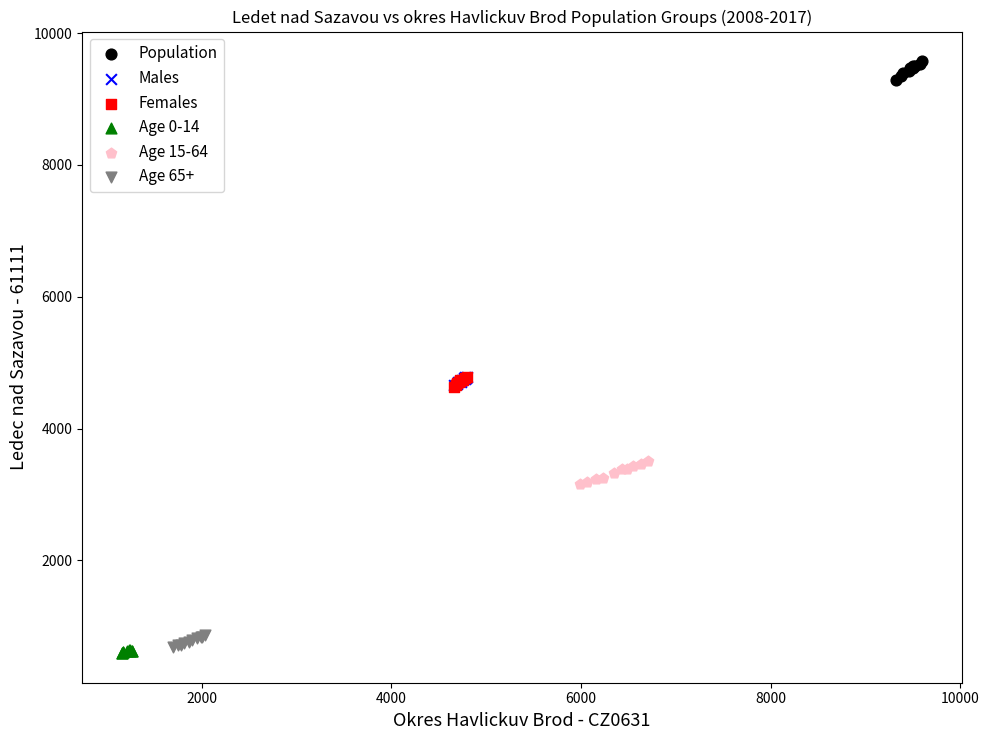

Which series contains the highest Y value?

Population